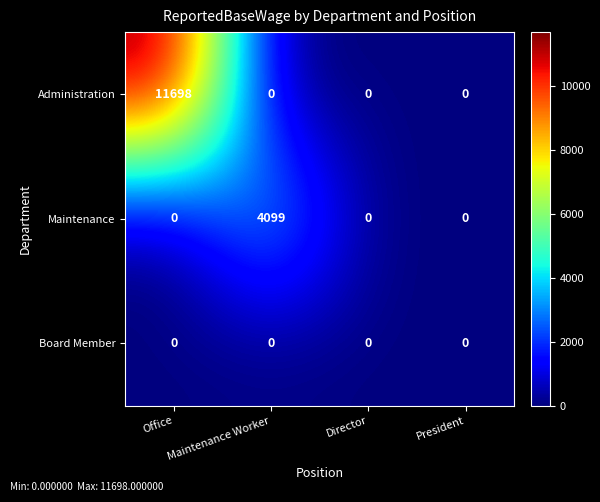

Rank the series by their maximum value, from highest to lowest.

Administration, Maintenance, Board Member